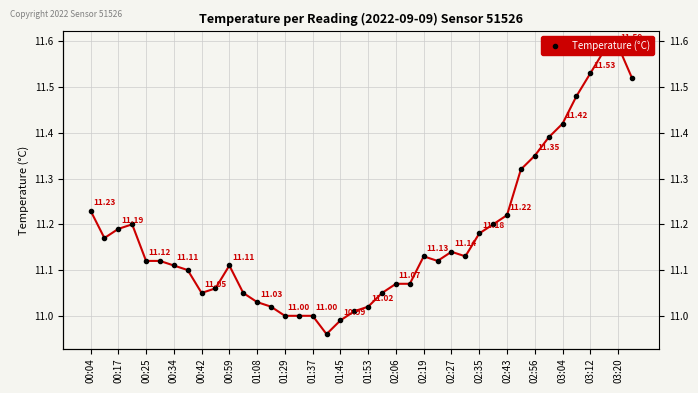

How many points are lower than both their immediate neighbors (excluding endpoints)?

5